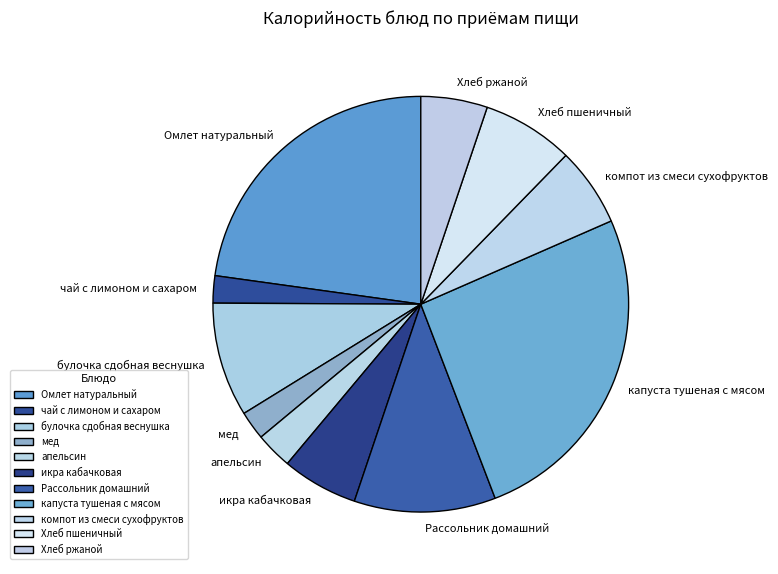

Does икра кабачковая represent more than half of the total?

No